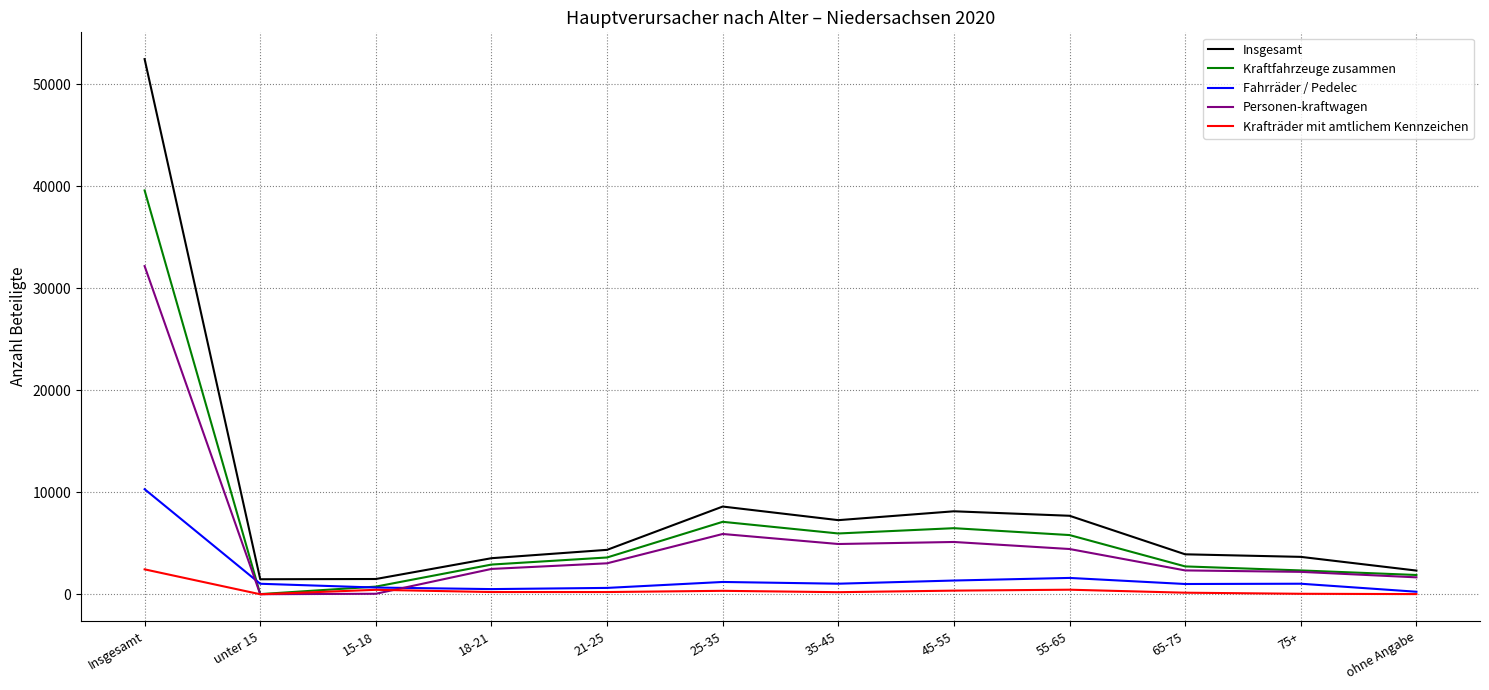

What is the total value across all series at Insgesamt?

137011